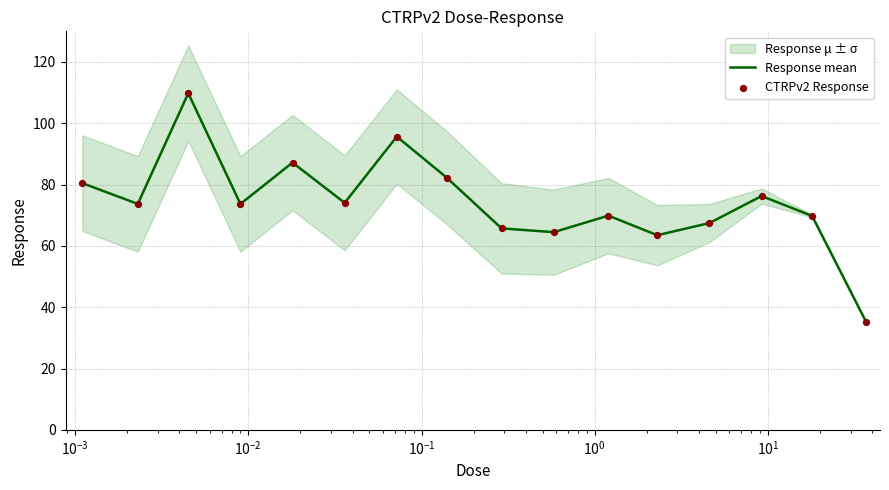

At how many categories does at least one series exceed 36?

15